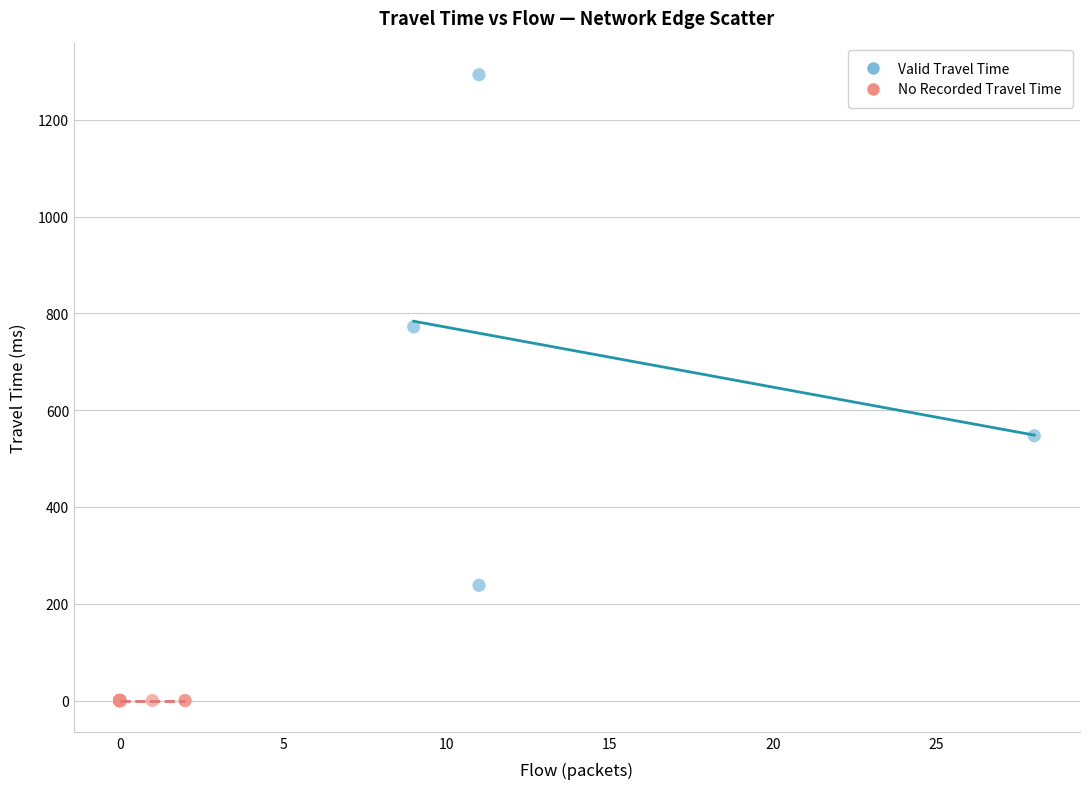

Which series reaches the minimum Y coordinate?

No Recorded Travel Time